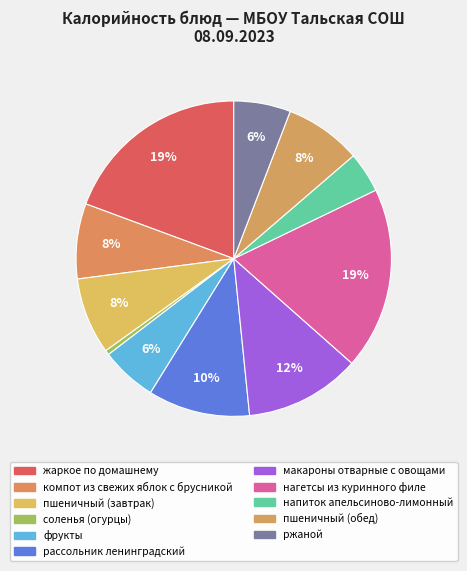

Rank the categories by value from lowest to highest.

соленья (огурцы), напиток апельсиново-лимонный, фрукты, ржаной, компот из свежих яблок с брусникой, пшеничный (завтрак), пшеничный (обед), рассольник ленинградский, макароны отварные с овощами, нагетсы из куринного филе, жаркое по домашнему